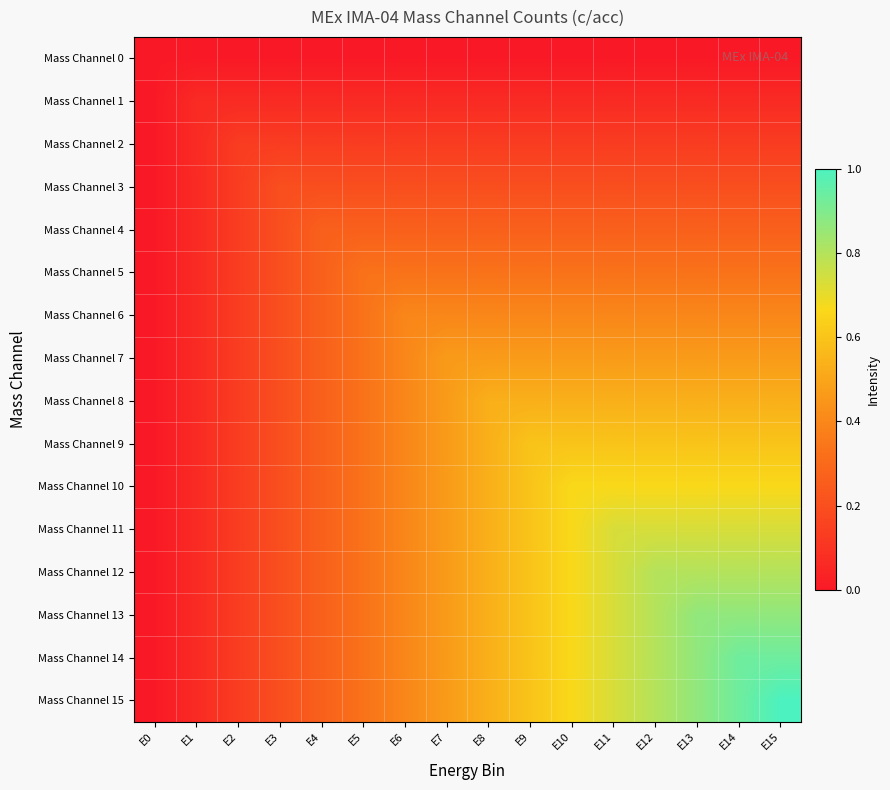

At which category does the chart reach its minimum across all series?

E0